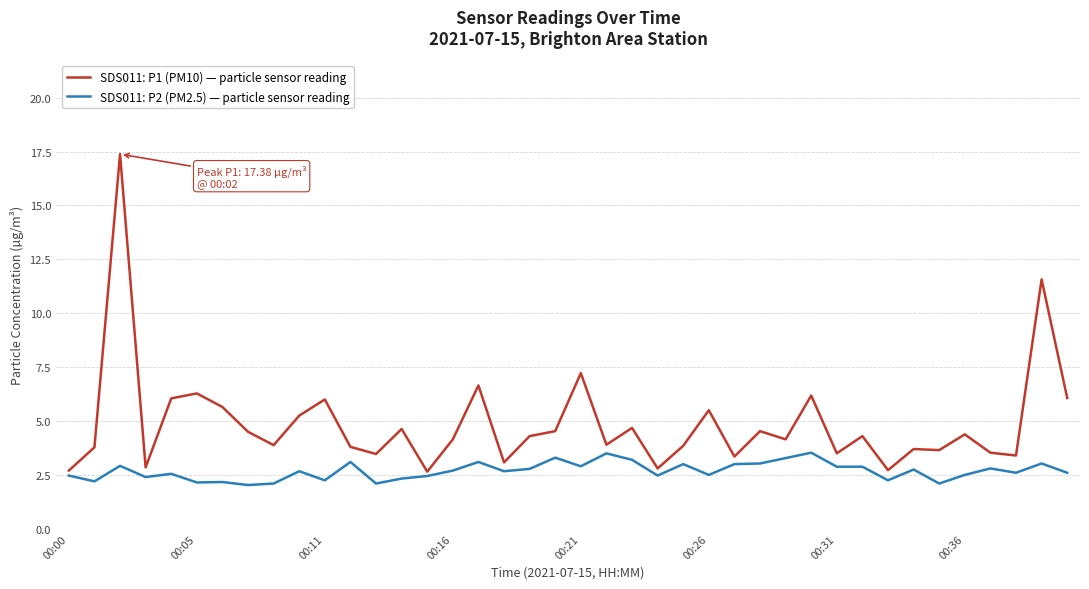

How many lines are shown in the chart?

2